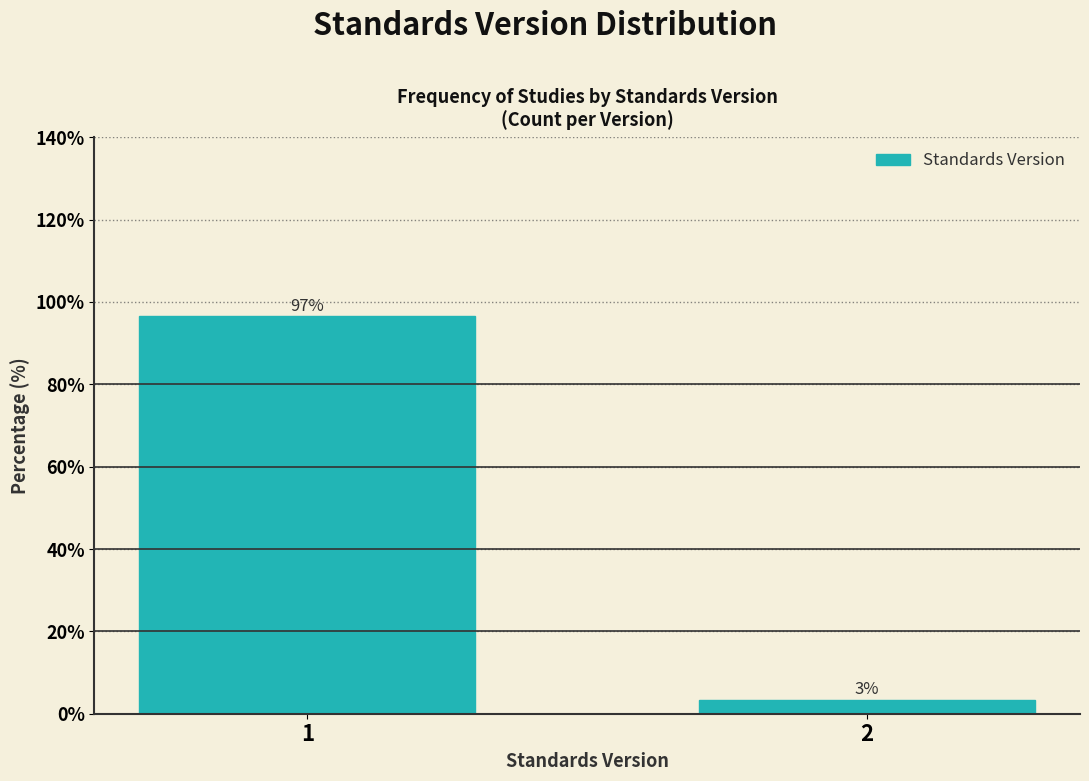

Is it true that the value at 1 is 96.6?

True